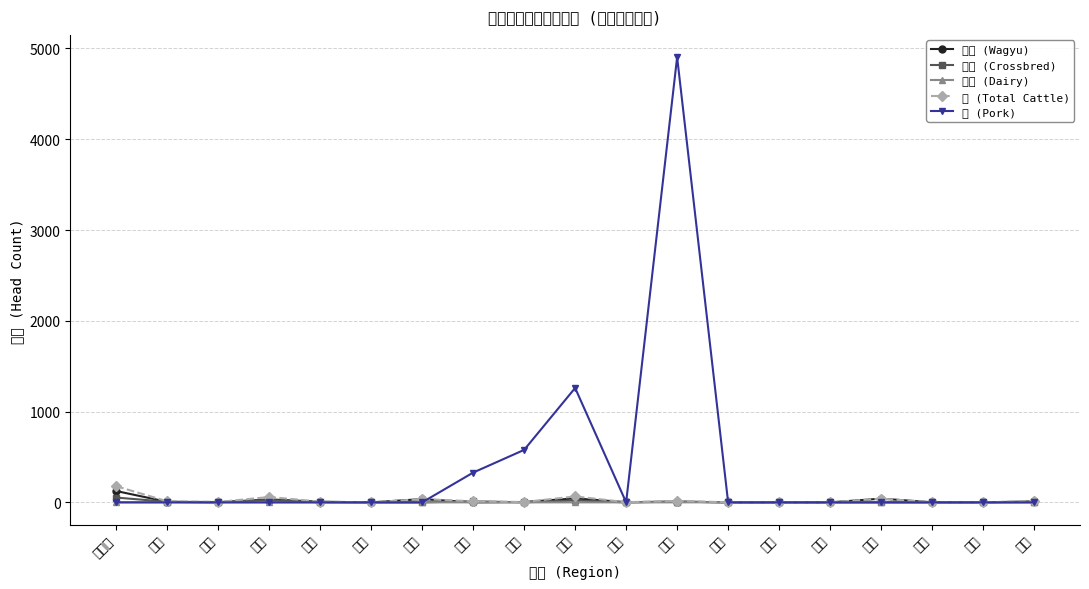

Which series has the largest range (max minus min)?

豚 (Pork)